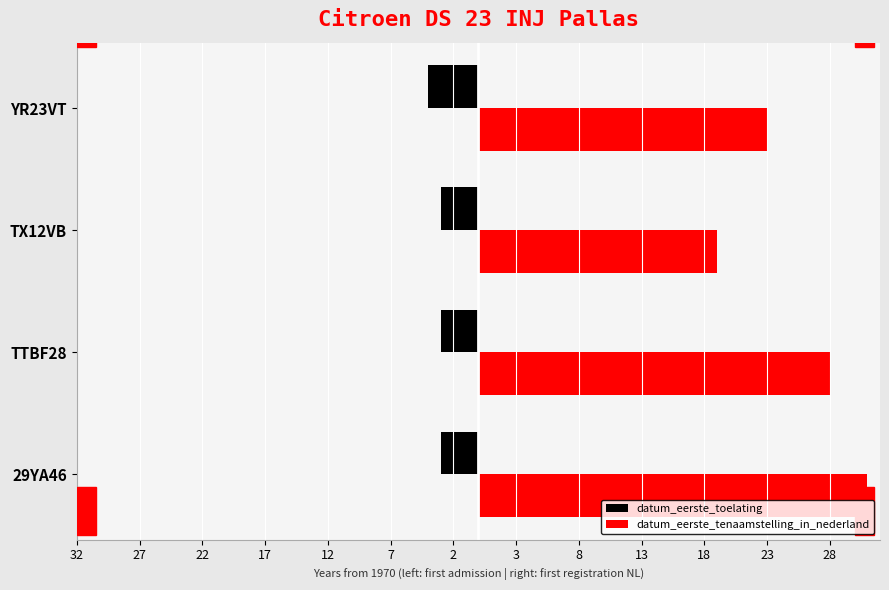

What are all the series names shown in the legend?

datum_eerste_toelating, datum_eerste_tenaamstelling_in_nederland